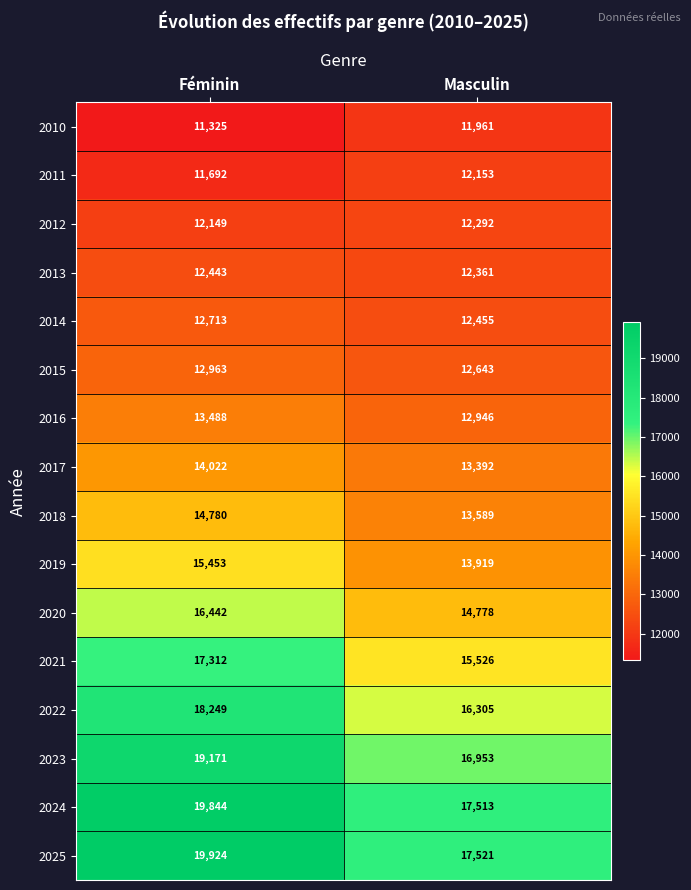

Which series has the widest spread of values?

2025